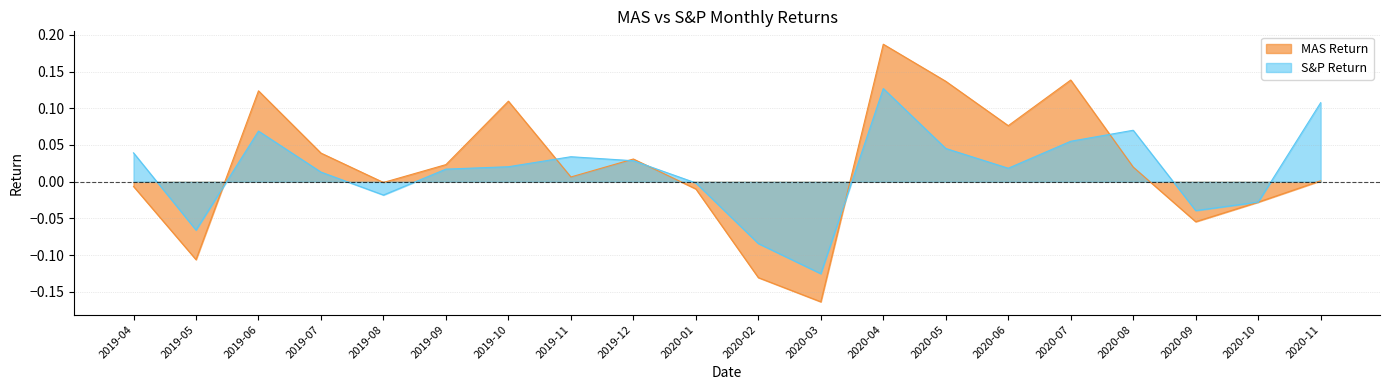

Which label corresponds to the largest value in the chart?

2020-04